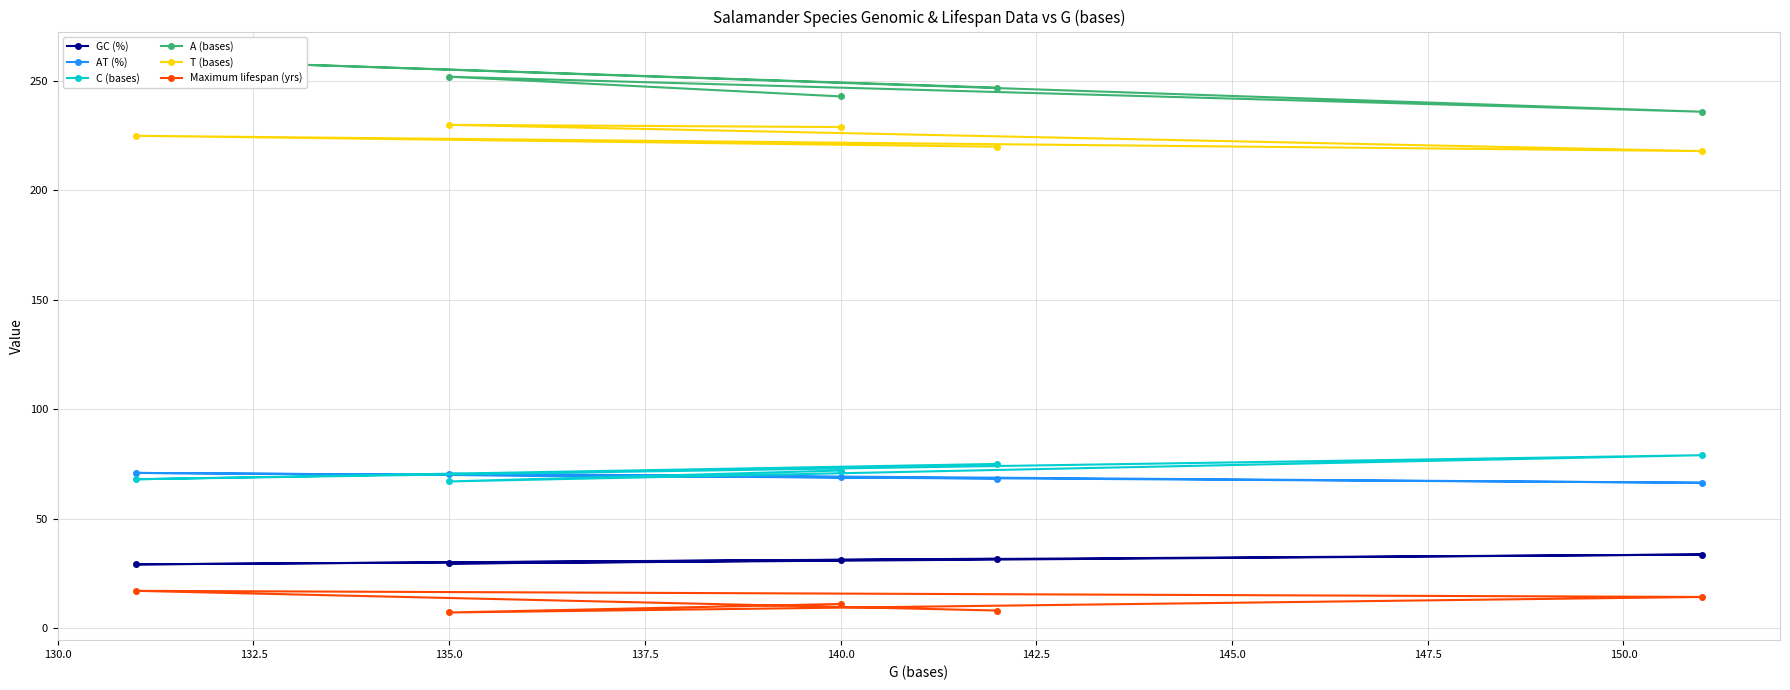

Does the chart display data point markers on the line(s)?

Yes